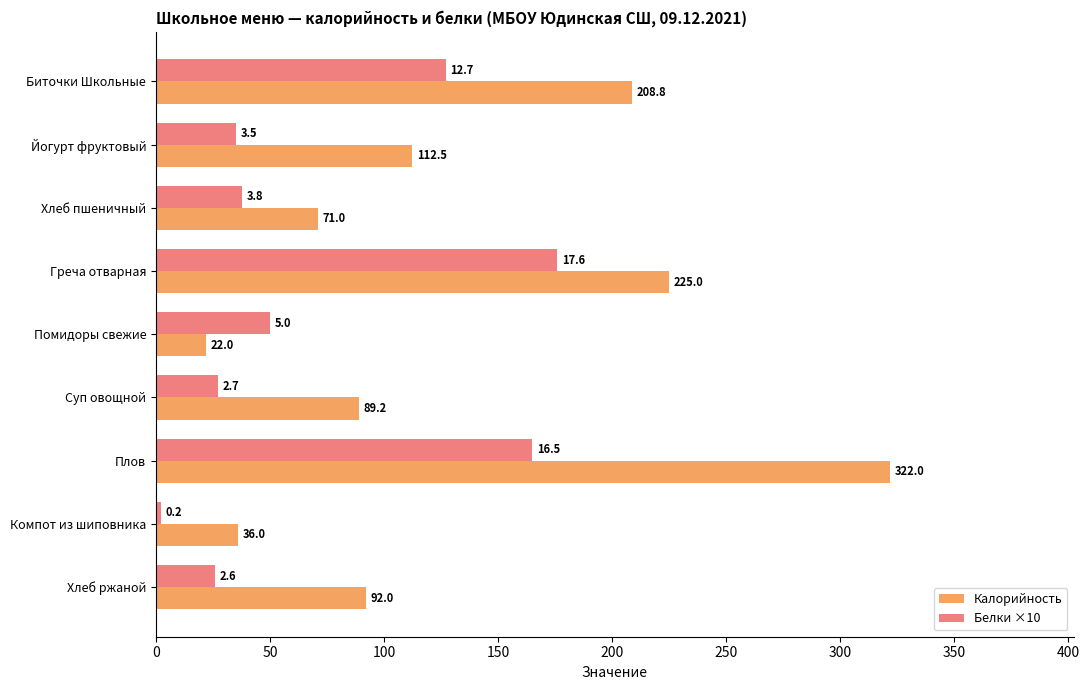

What is the total value across all series at Помидоры свежие?

72.0